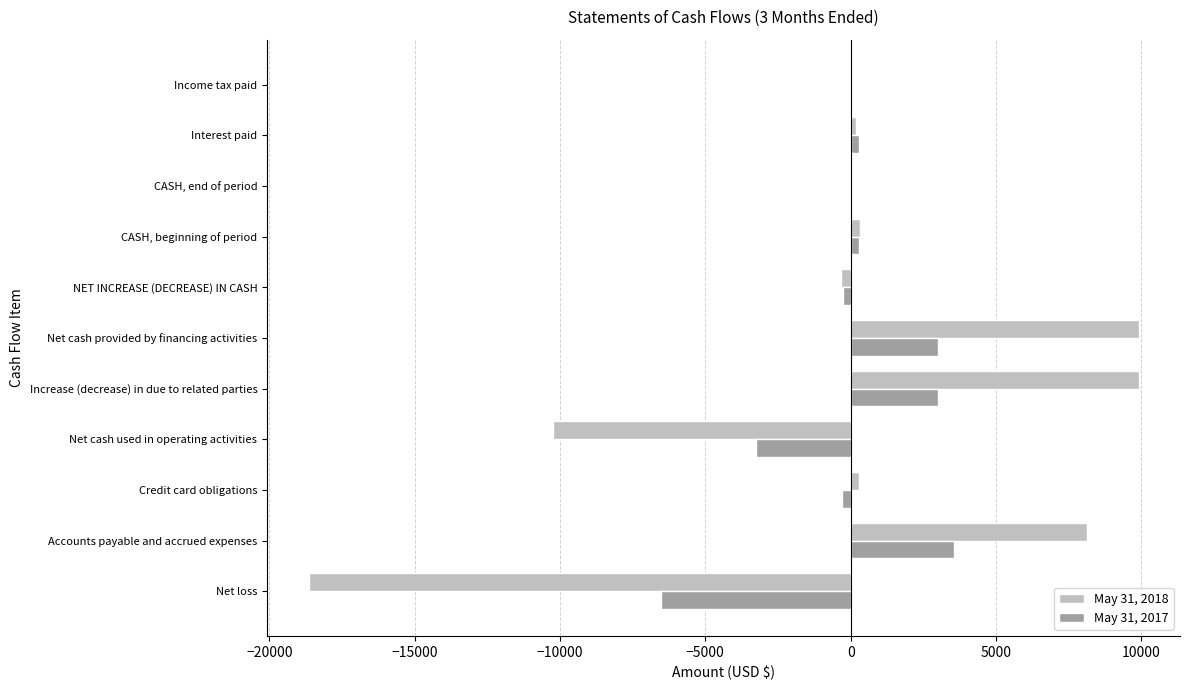

Is the value of May 31, 2018 at Net loss greater than the value of May 31, 2017 at CASH, beginning of period?

No